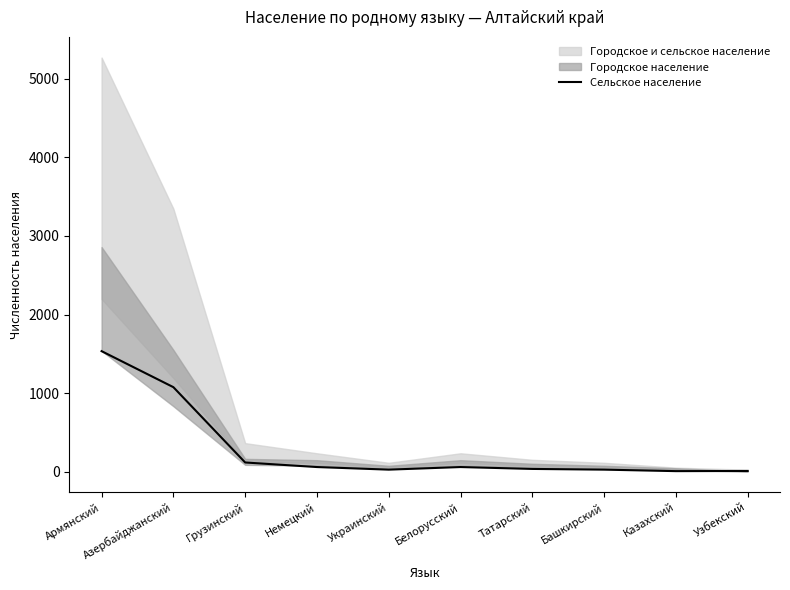

Where is the first local maximum?

Белорусский